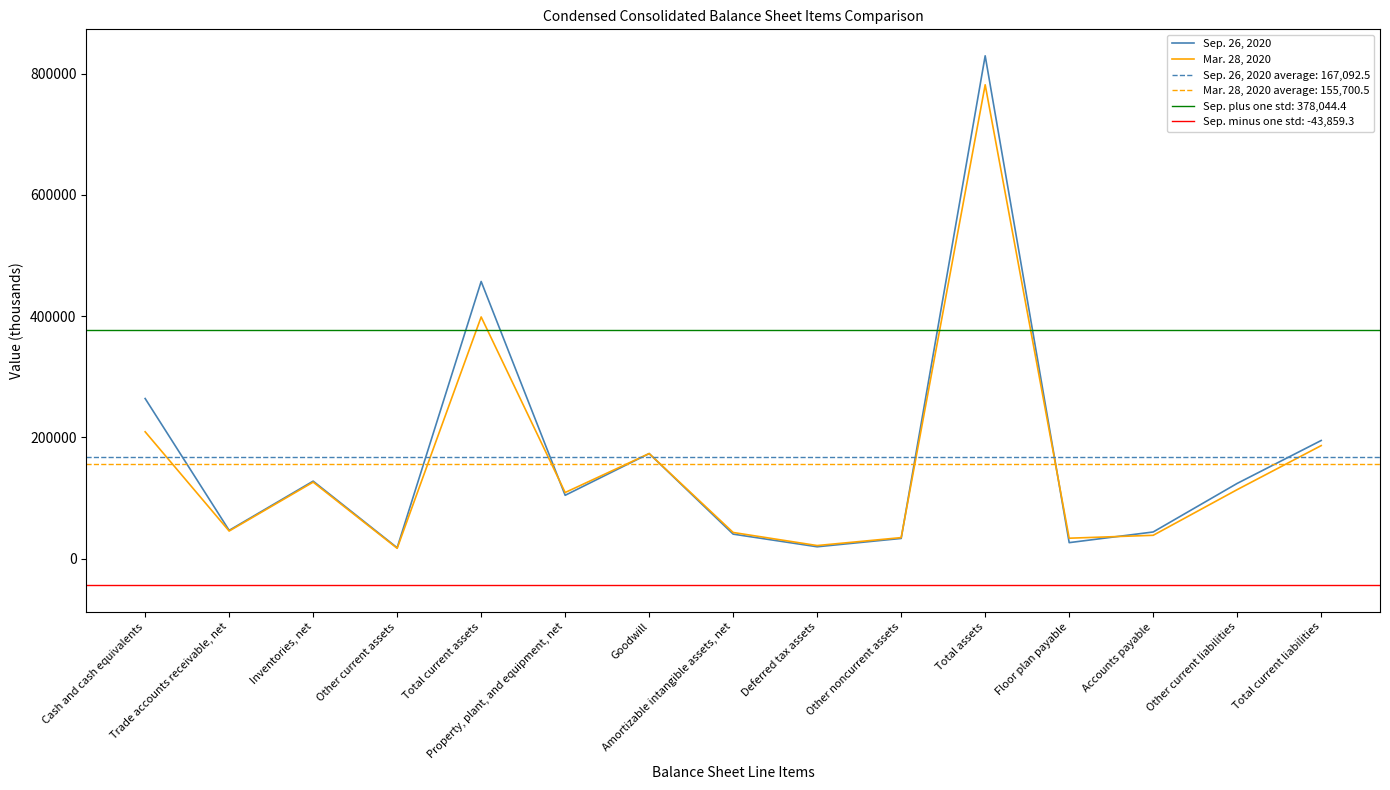

What is the average value of the Mar. 28, 2020 series?

155700